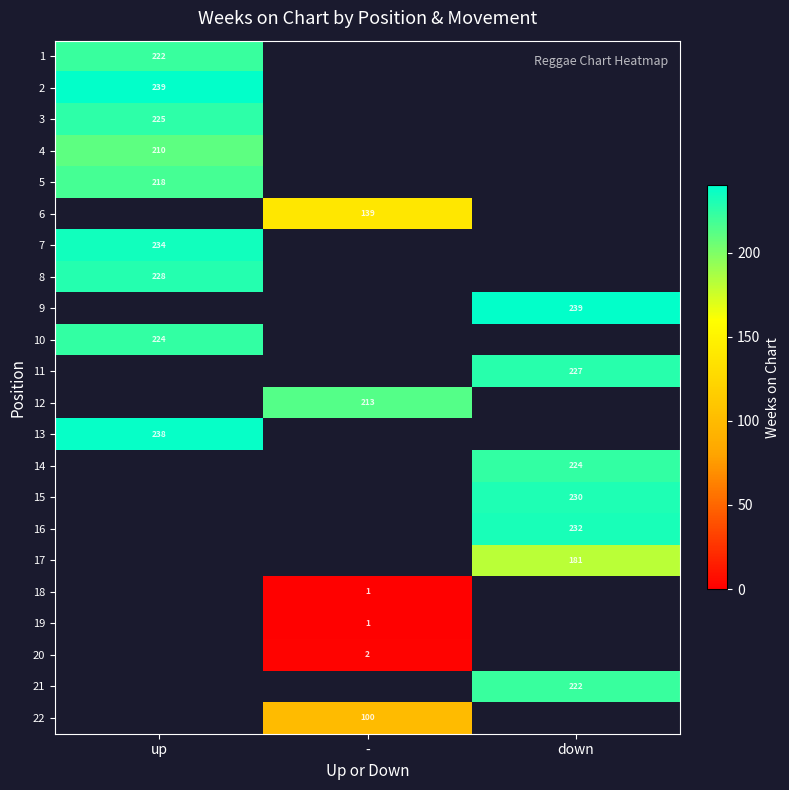

Rank the series by their maximum value, from highest to lowest.

2, 3, 5, 6, 7, 8, 9, 10, 11, 12, 13, 1, 14, 15, 16, 17, 18, 19, 20, 21, 22, 4